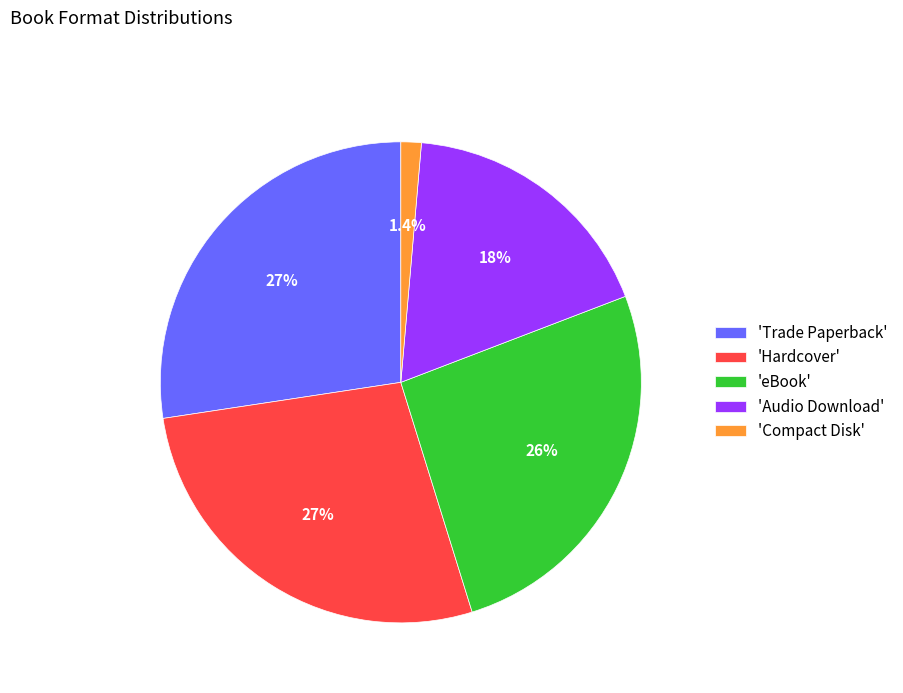

What percentage is NOT represented by 'Trade Paperback'?

72.6%